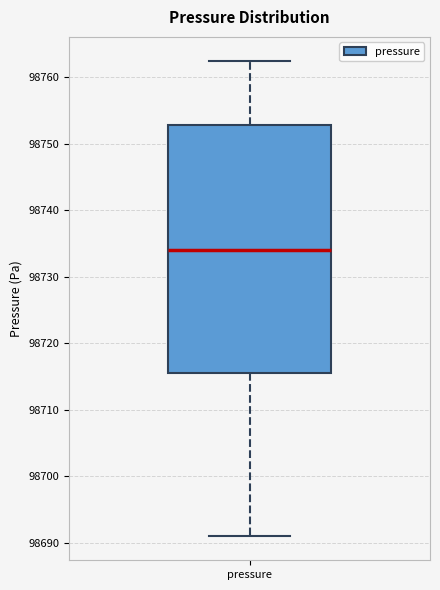

Where does the upper whisker of the box for pressure end on the y-axis? The values are not printed on the chart, so give them approximately, as read against the axis.

98763